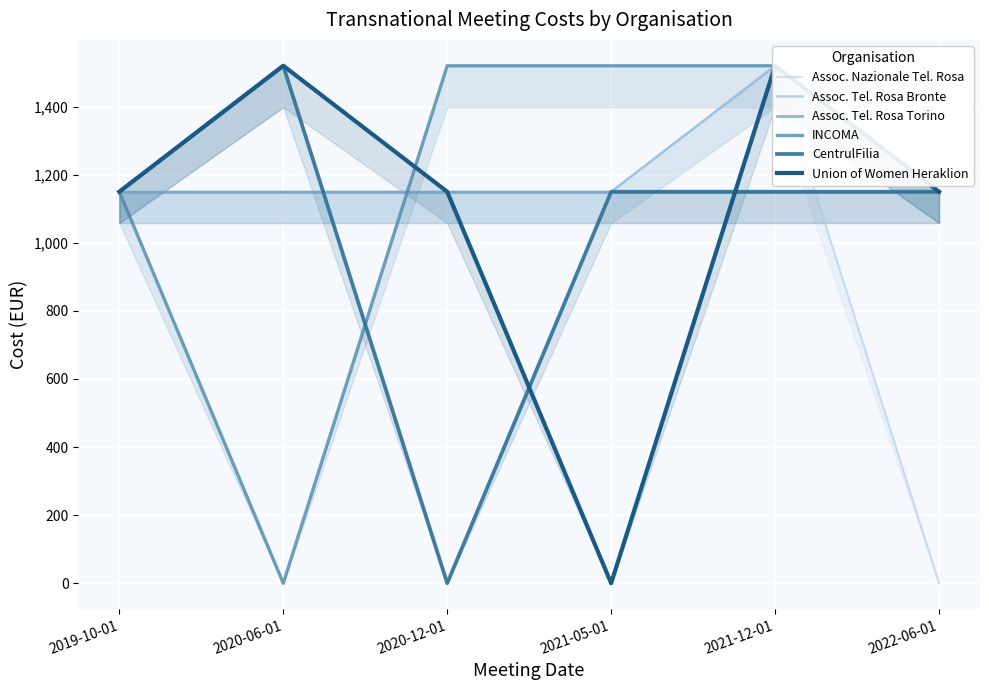

True or false: Union of Women Heraklion and Assoc. Nazionale Tel. Rosa intersect in this chart.

False